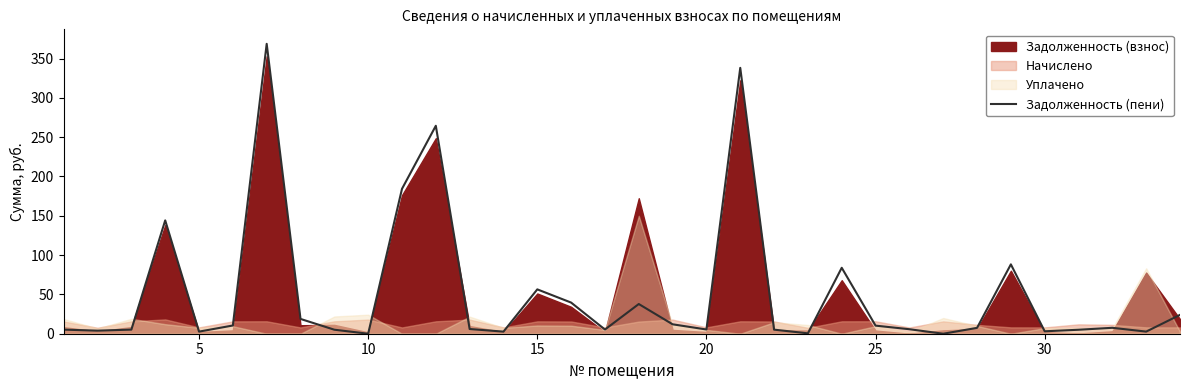

How many points are lower than both their immediate neighbors (excluding endpoints)?

10